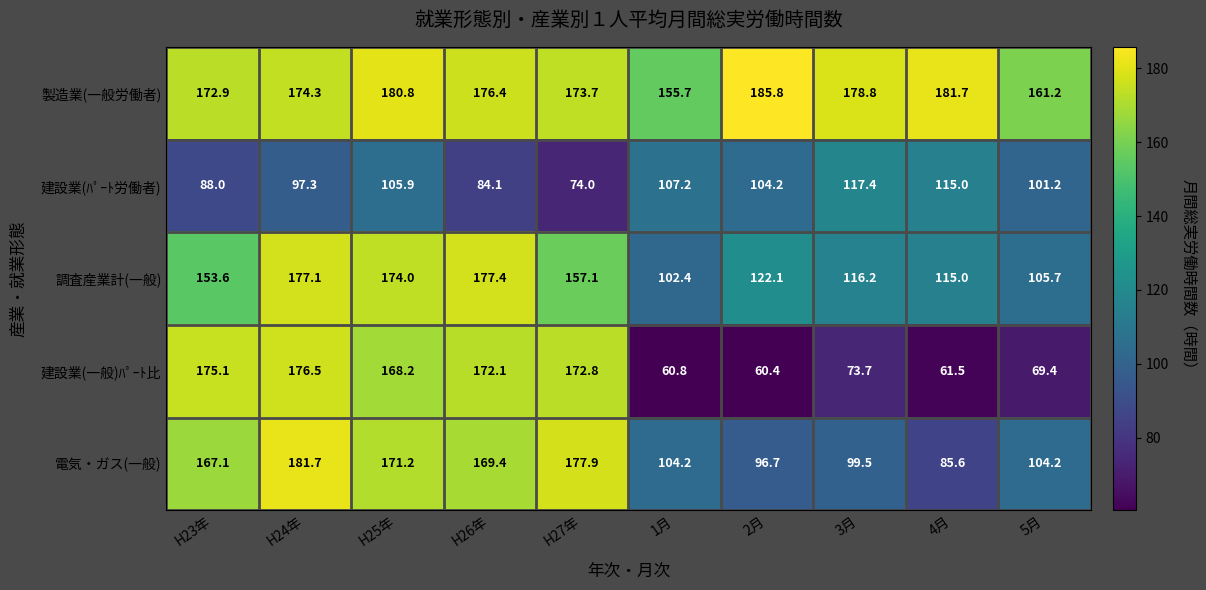

Which series has the widest spread of values?

建設業(一般)ﾊﾟｰﾄ比